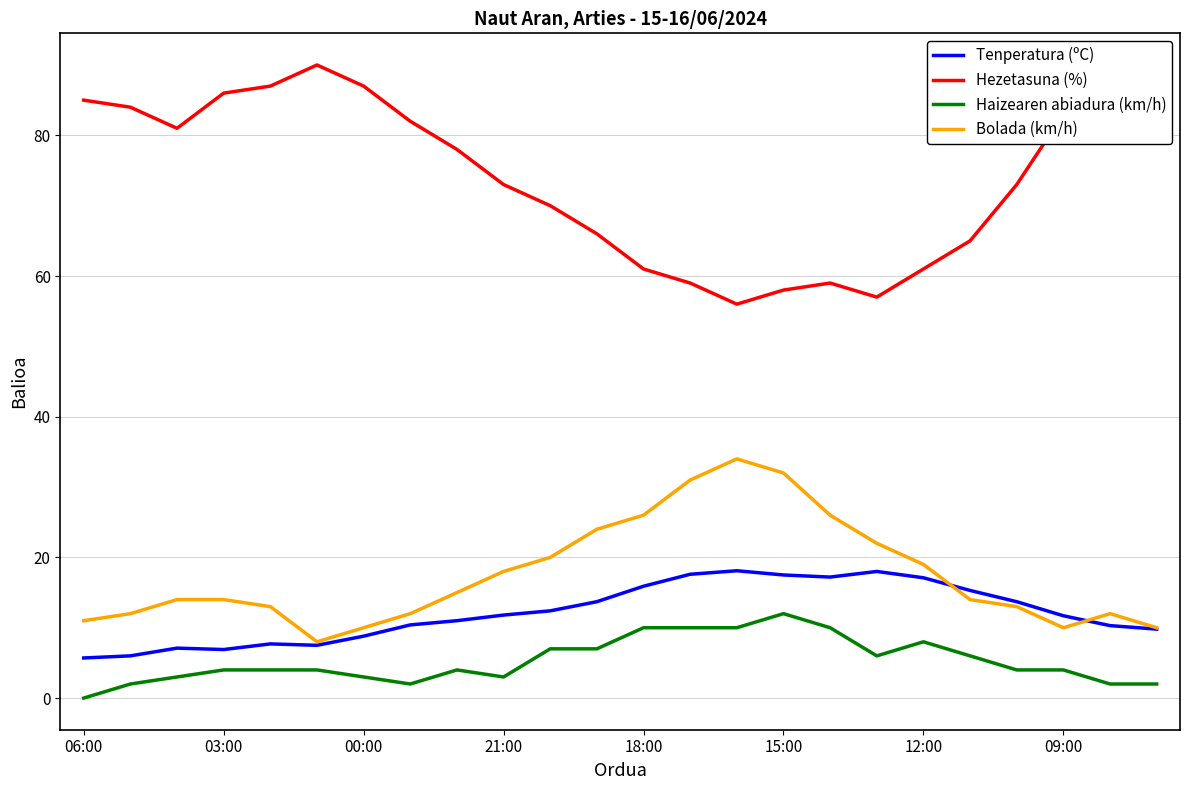

Which series has the largest range (max minus min)?

Hezetasuna (%)